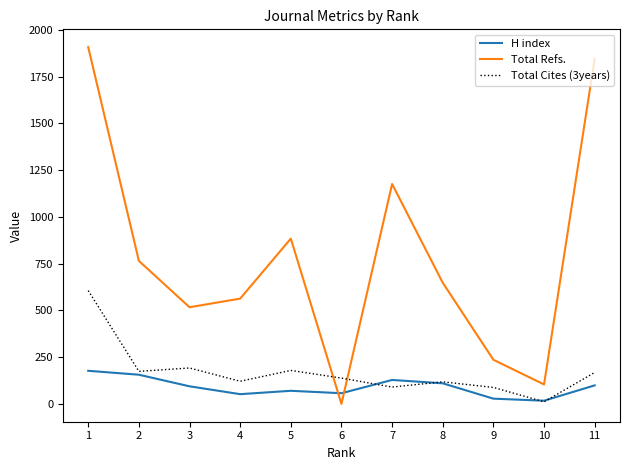

The value of Total Cites (3years) at 9 is 88. True or false?

True